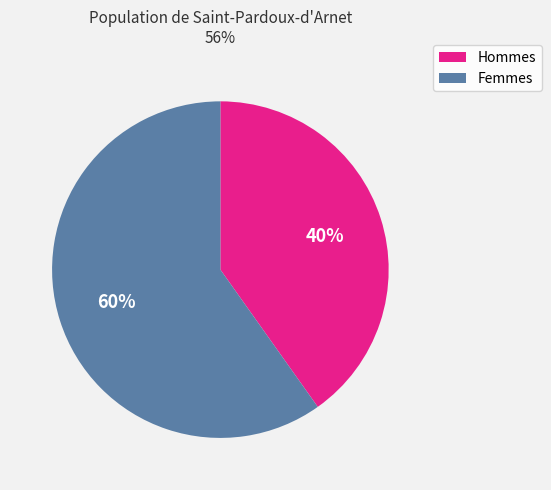

Which has a higher value, Hommes or Femmes?

Femmes